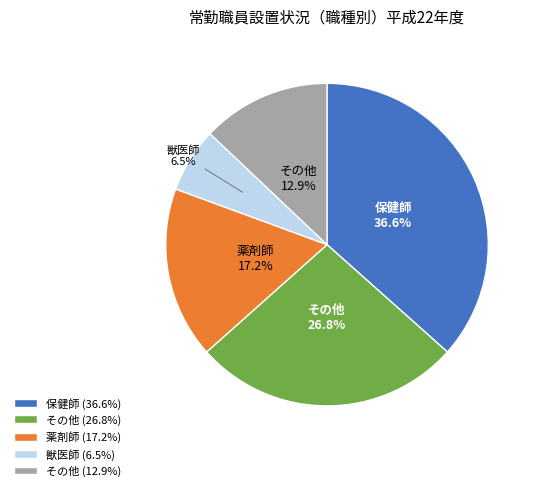

Count the number of slices in the pie.

5